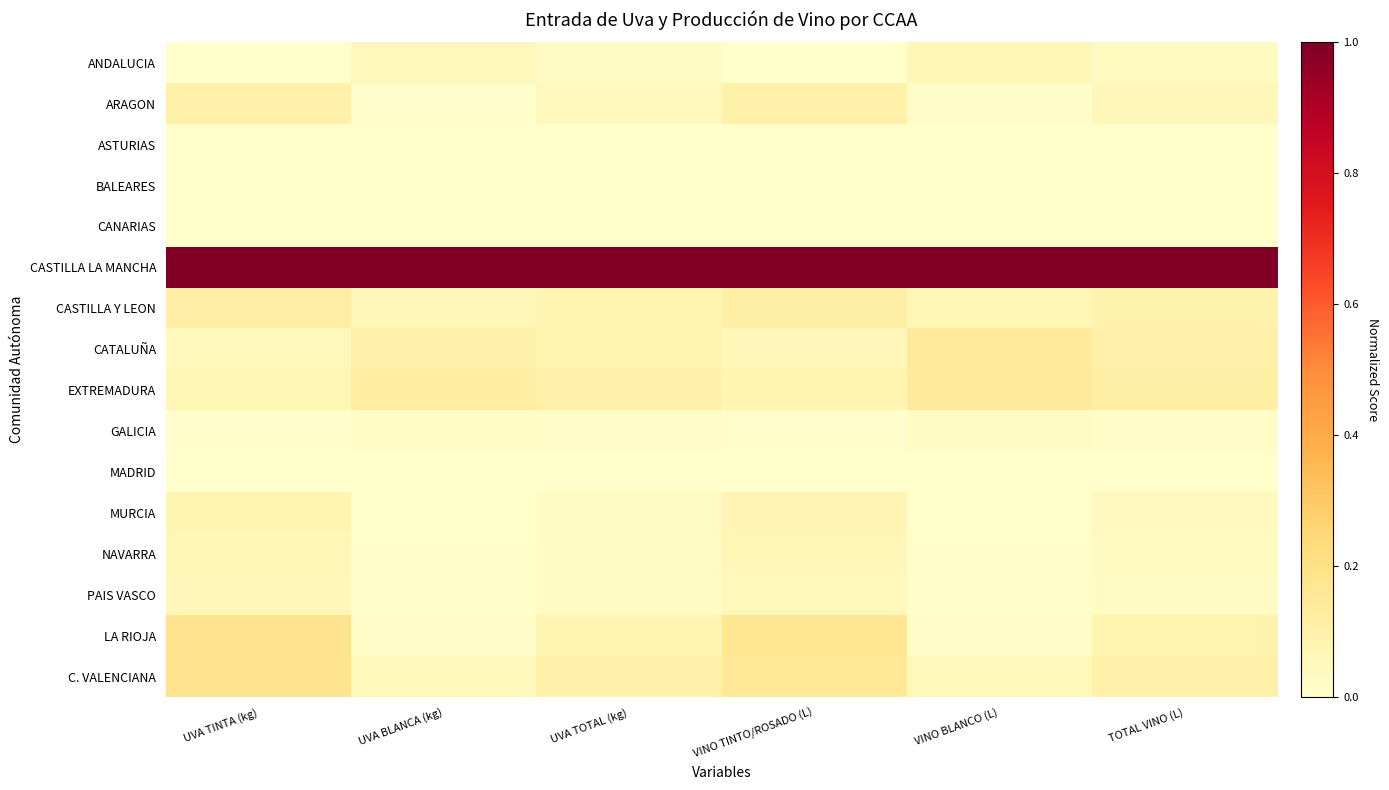

Between UVA TINTA (kg) and VINO TINTO/ROSADO (L), which is larger?

VINO TINTO/ROSADO (L)